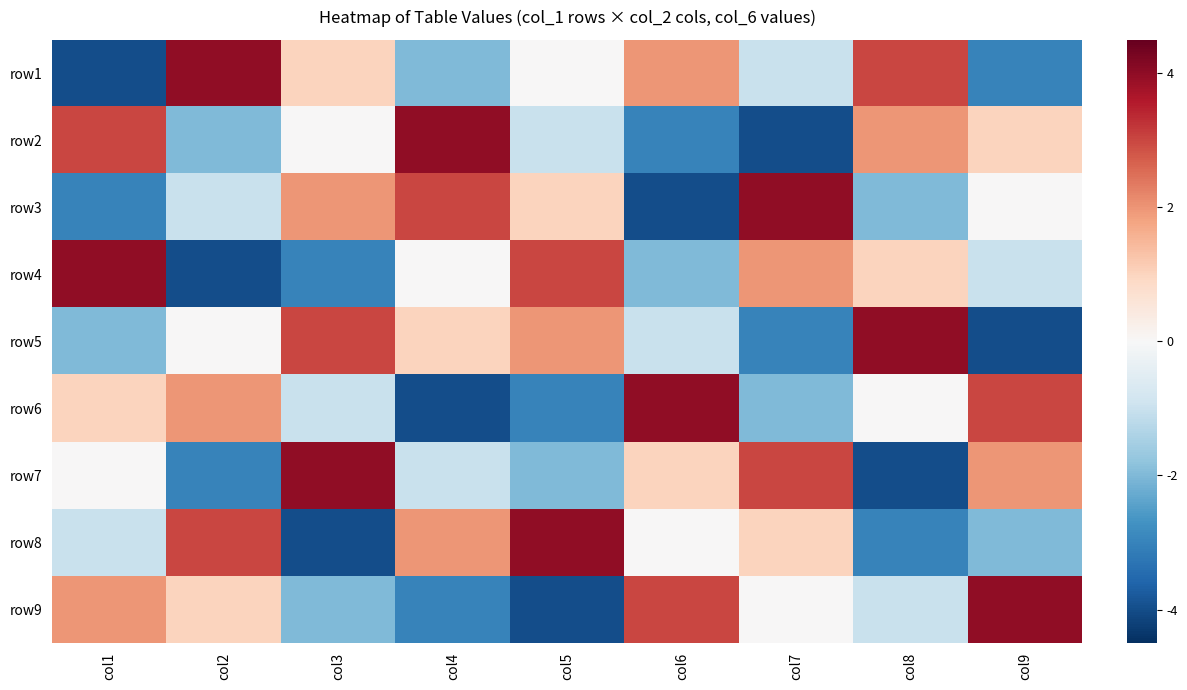

What is the greatest value displayed?

4